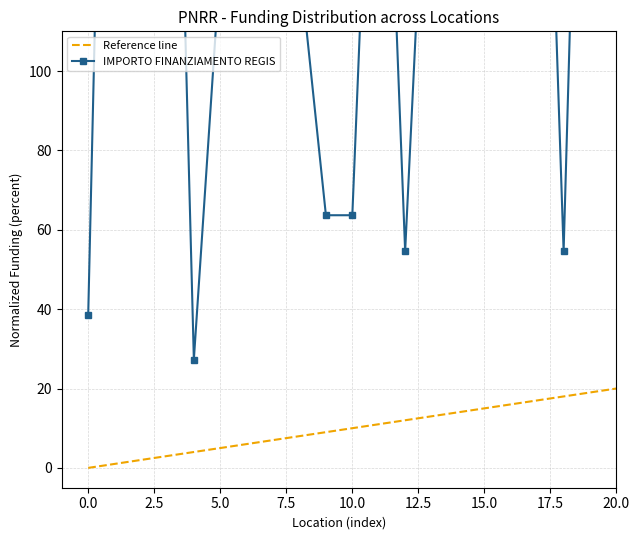

How many data points does each series have?

20